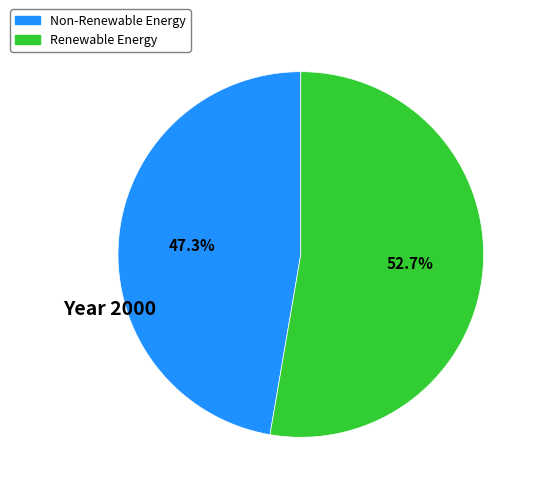

Is there a majority slice in this chart?

Yes